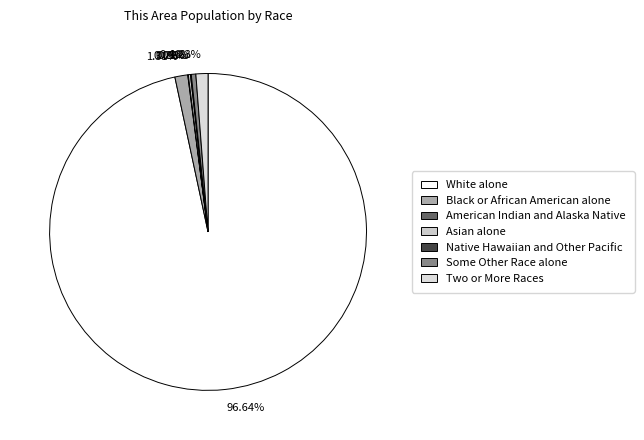

Rank the categories by value from highest to lowest.

White alone, Black or African American alone, Two or More Races, Some Other Race alone, Asian alone, Native Hawaiian and Other Pacific, American Indian and Alaska Native